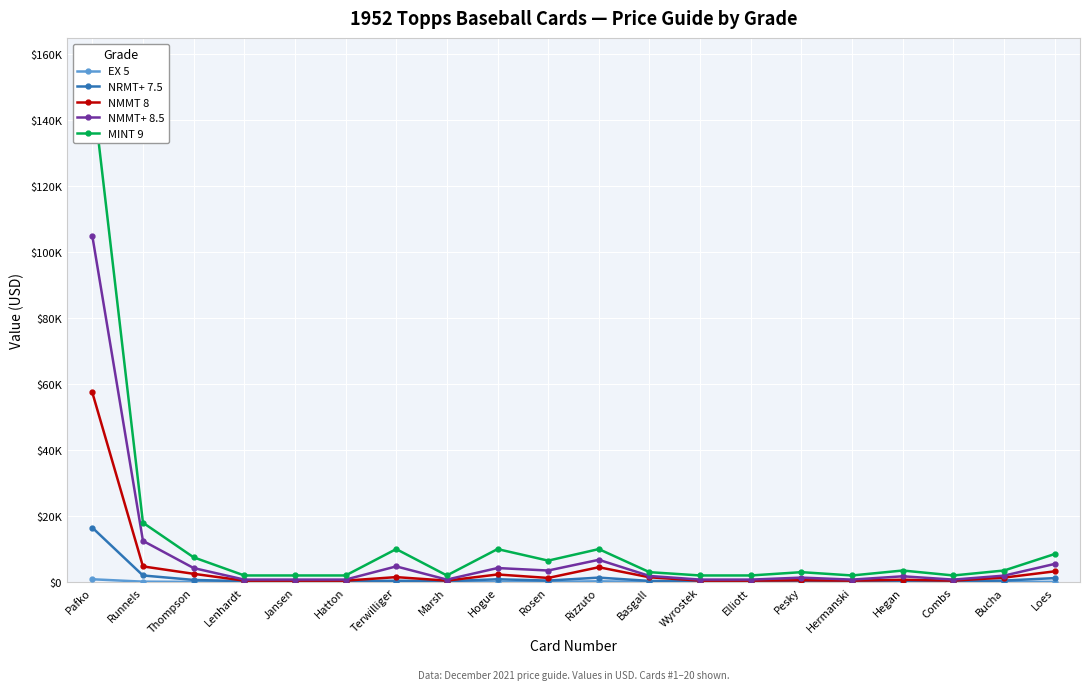

At which label is MINT 9 closest to 76000?

Runnels